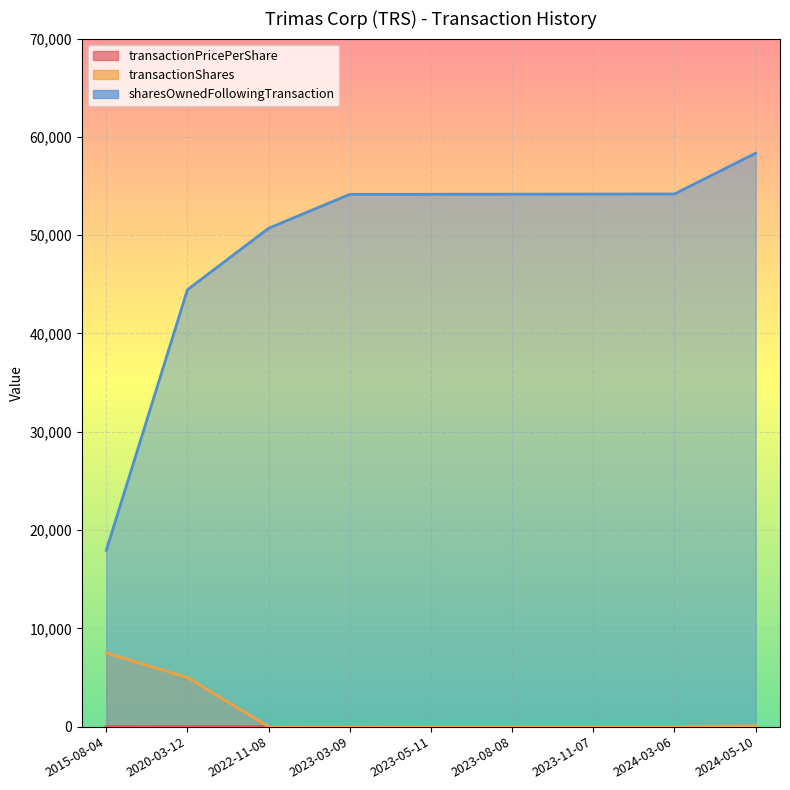

How many lines are shown in the chart?

3